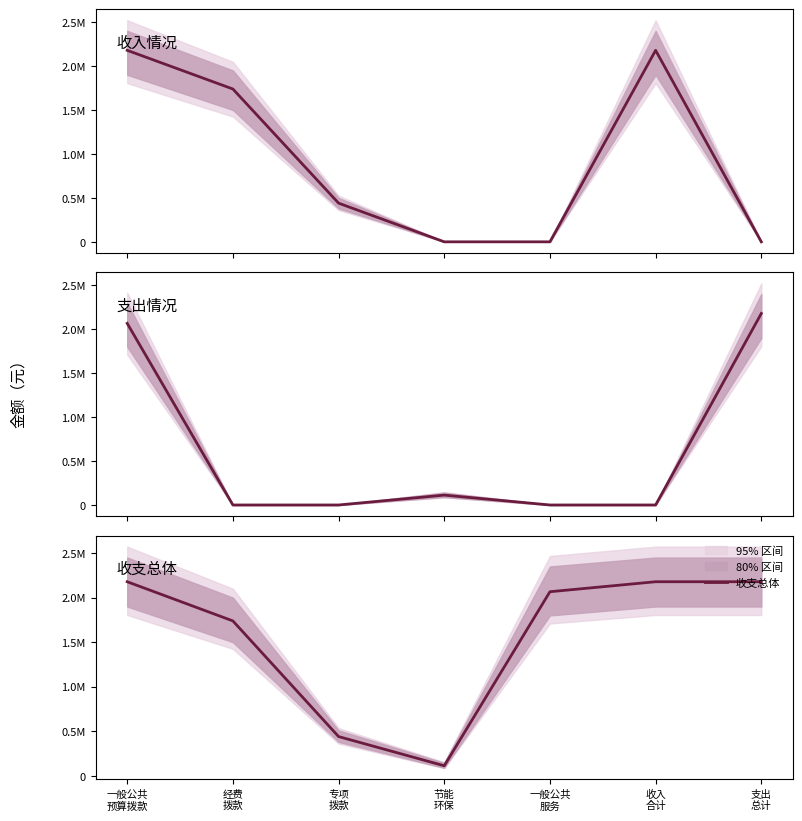

Is this an area chart (filled region under the line)?

No